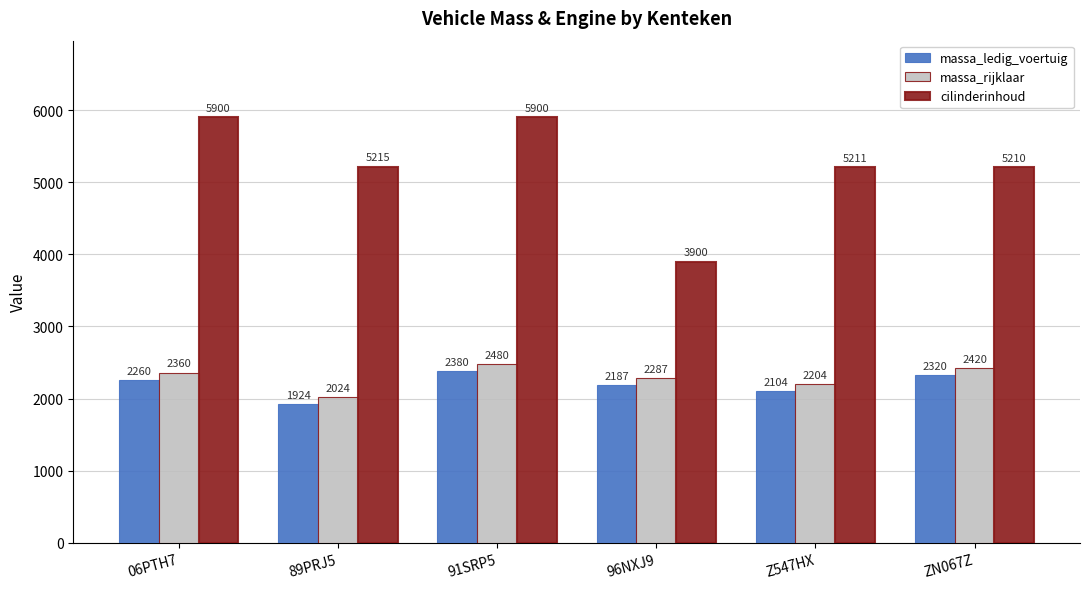

What is the total value across all series at 96NXJ9?

8374